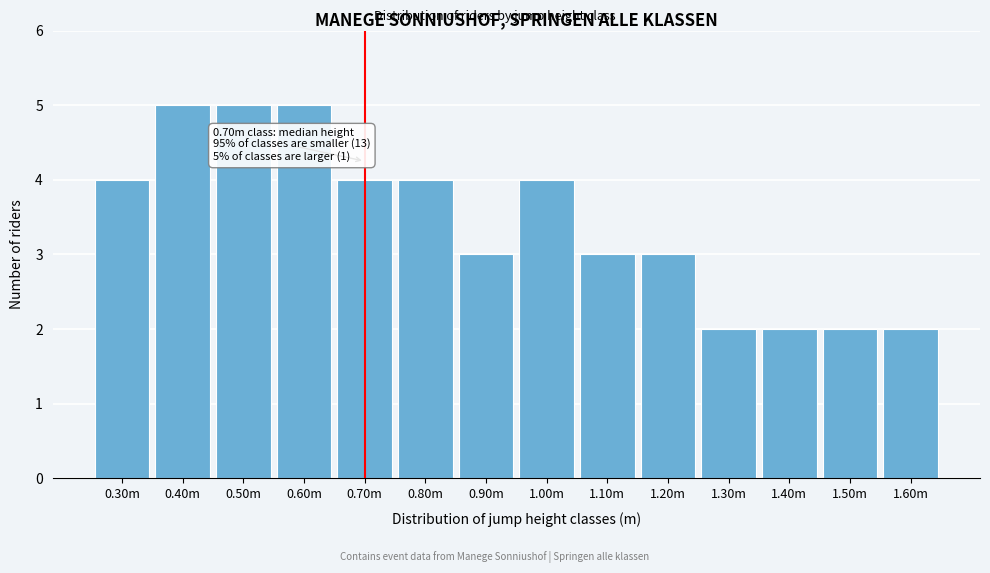

Reading right to left, what are all the values shown in this chart?

2	2	2	2	3	3	4	3	4	4	5	5	5	4